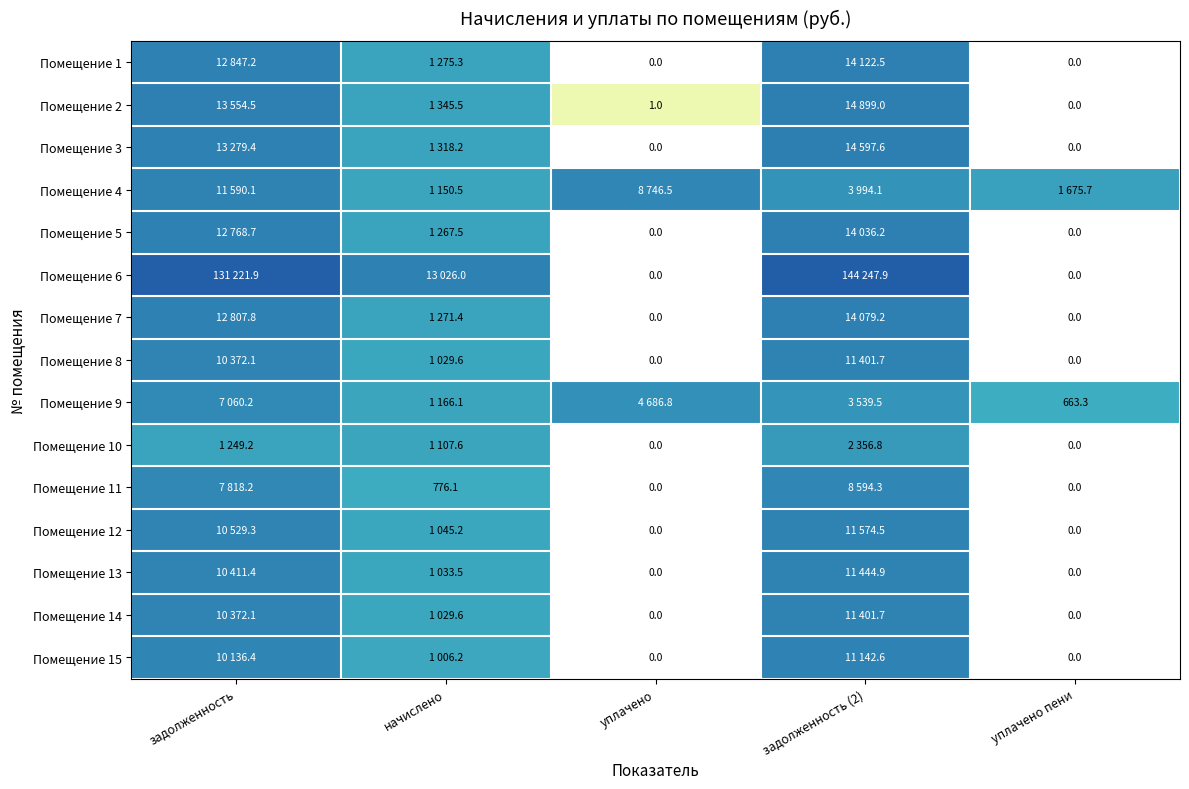

Is the value of Помещение 9 at уплачено пени greater than the value of Помещение 11 at уплачено?

Yes